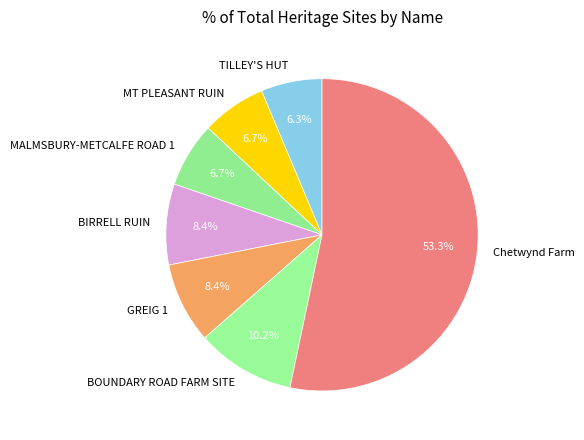

What is the largest slice in the pie chart?

Chetwynd Farm